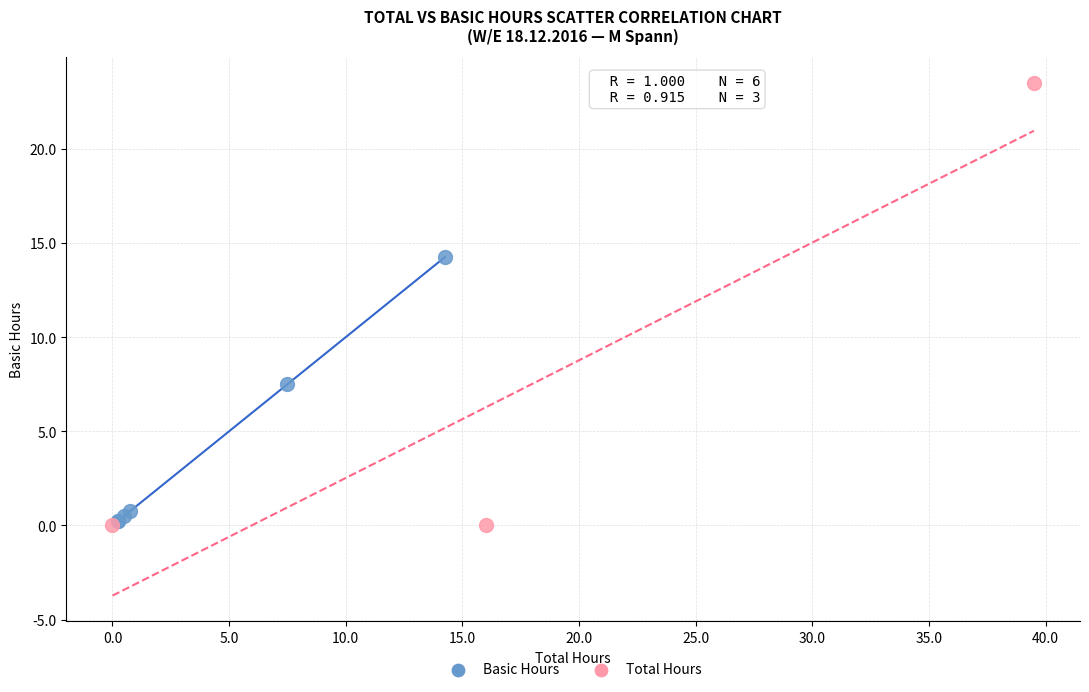

What are all the series names shown in the legend?

Basic Hours, Total Hours